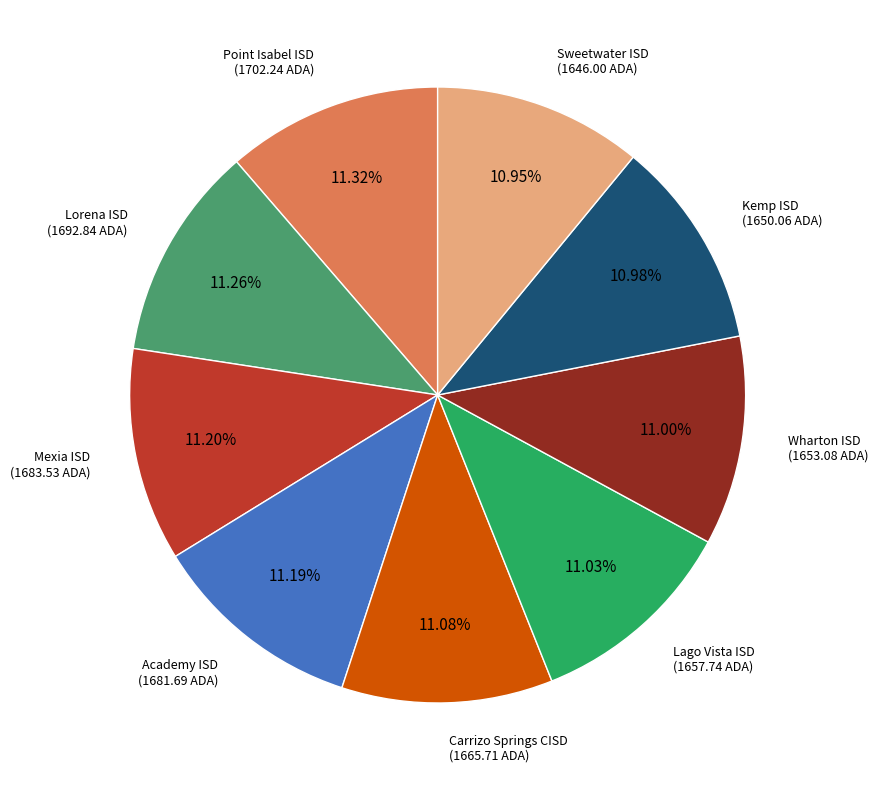

What percentage is NOT represented by Wharton ISD?

89.0%